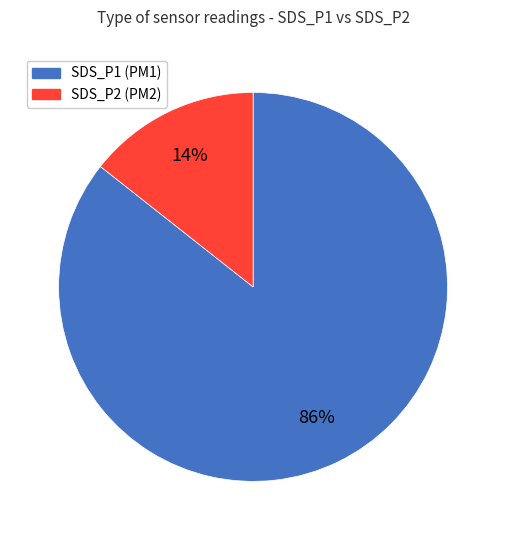

To the nearest percent, what is the average slice percentage?

50%